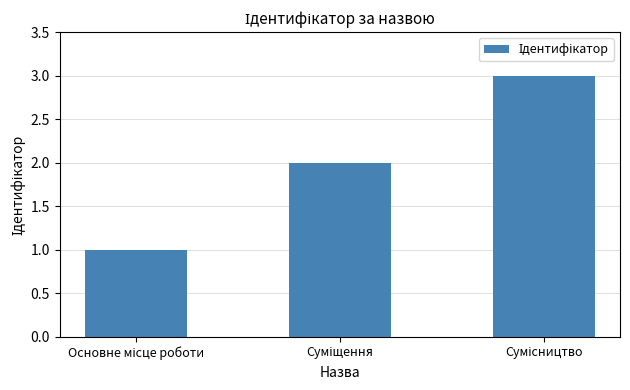

What is the greatest value displayed?

3